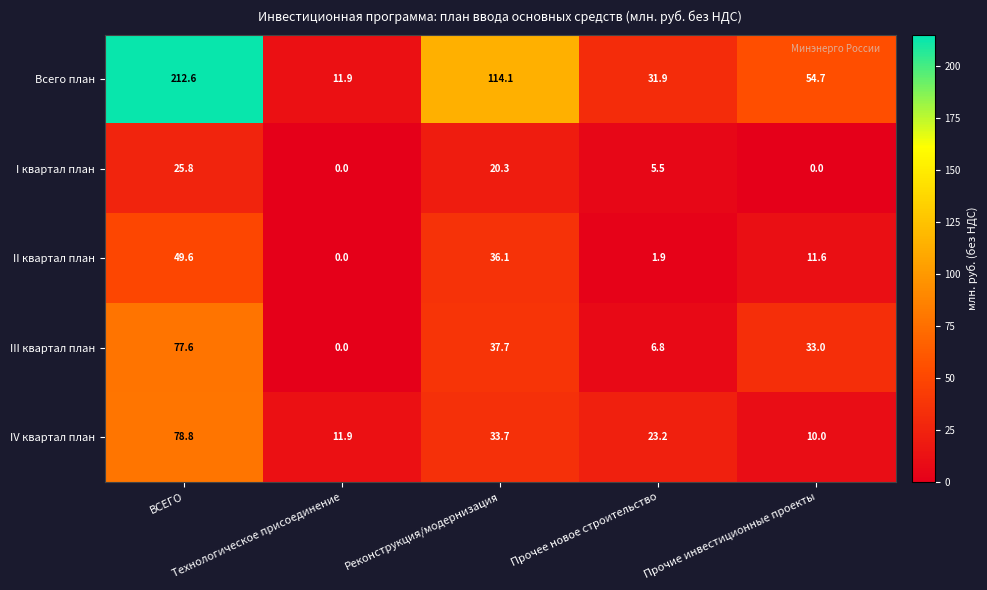

What is the sum of all IV квартал план values?

157.6